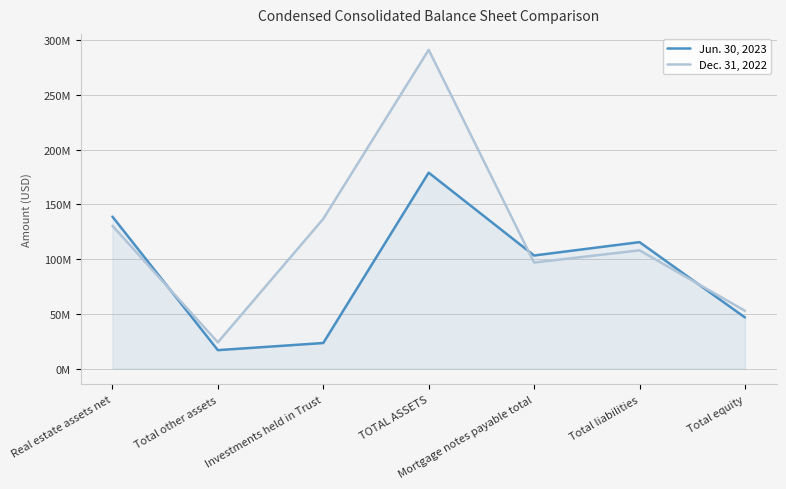

What is the maximum value shown in the chart?

291351654